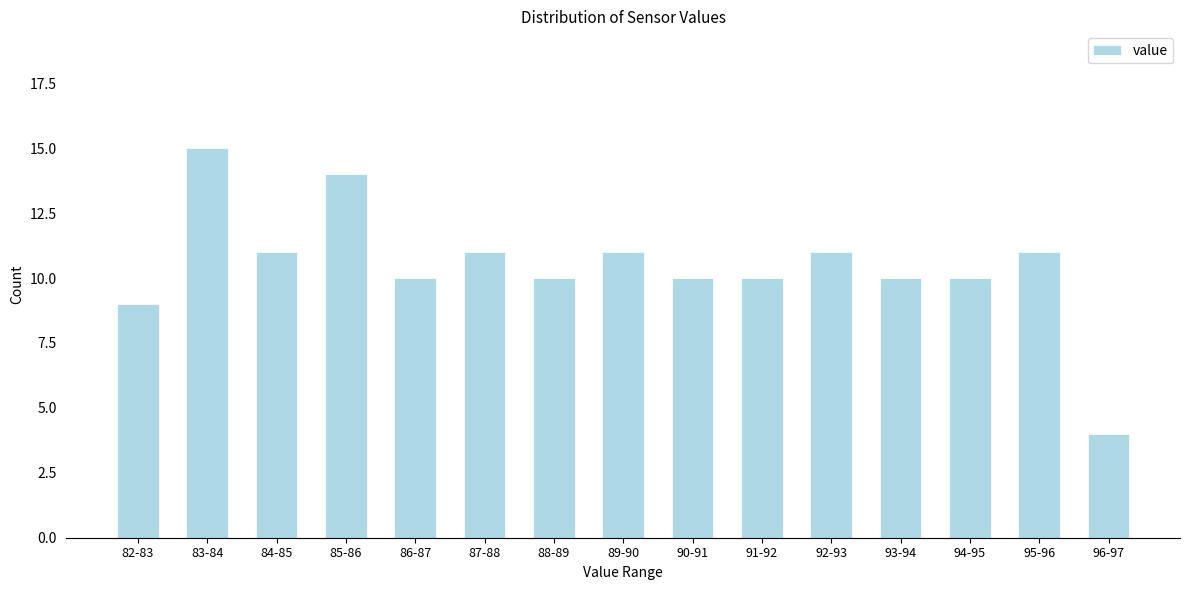

Reading left to right, transcribe all the data shown in this chart.

9	15	11	14	10	11	10	11	10	10	11	10	10	11	4